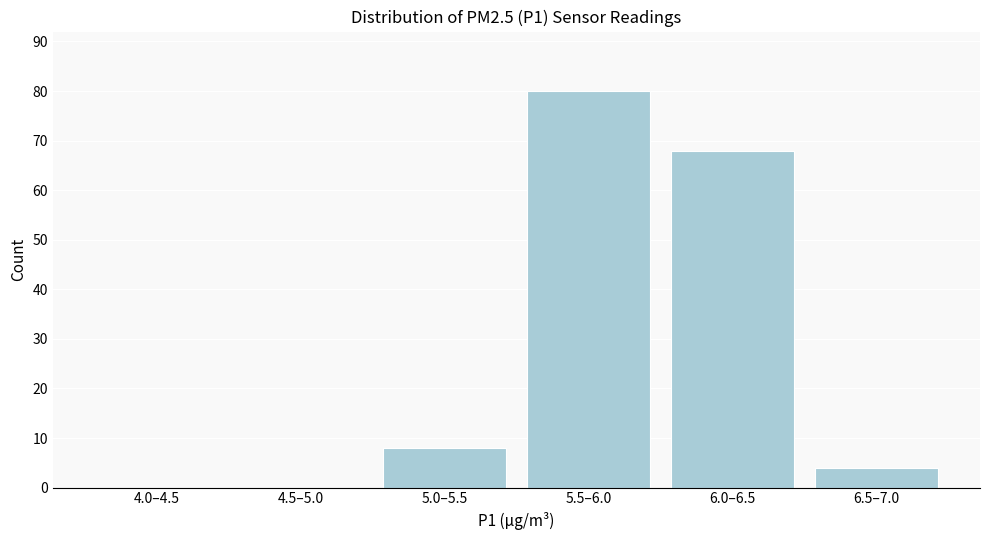

Reading left to right, what are all the values shown in this chart?

4.0–4.5=0	4.5–5.0=0	5.0–5.5=8	5.5–6.0=80	6.0–6.5=68	6.5–7.0=4